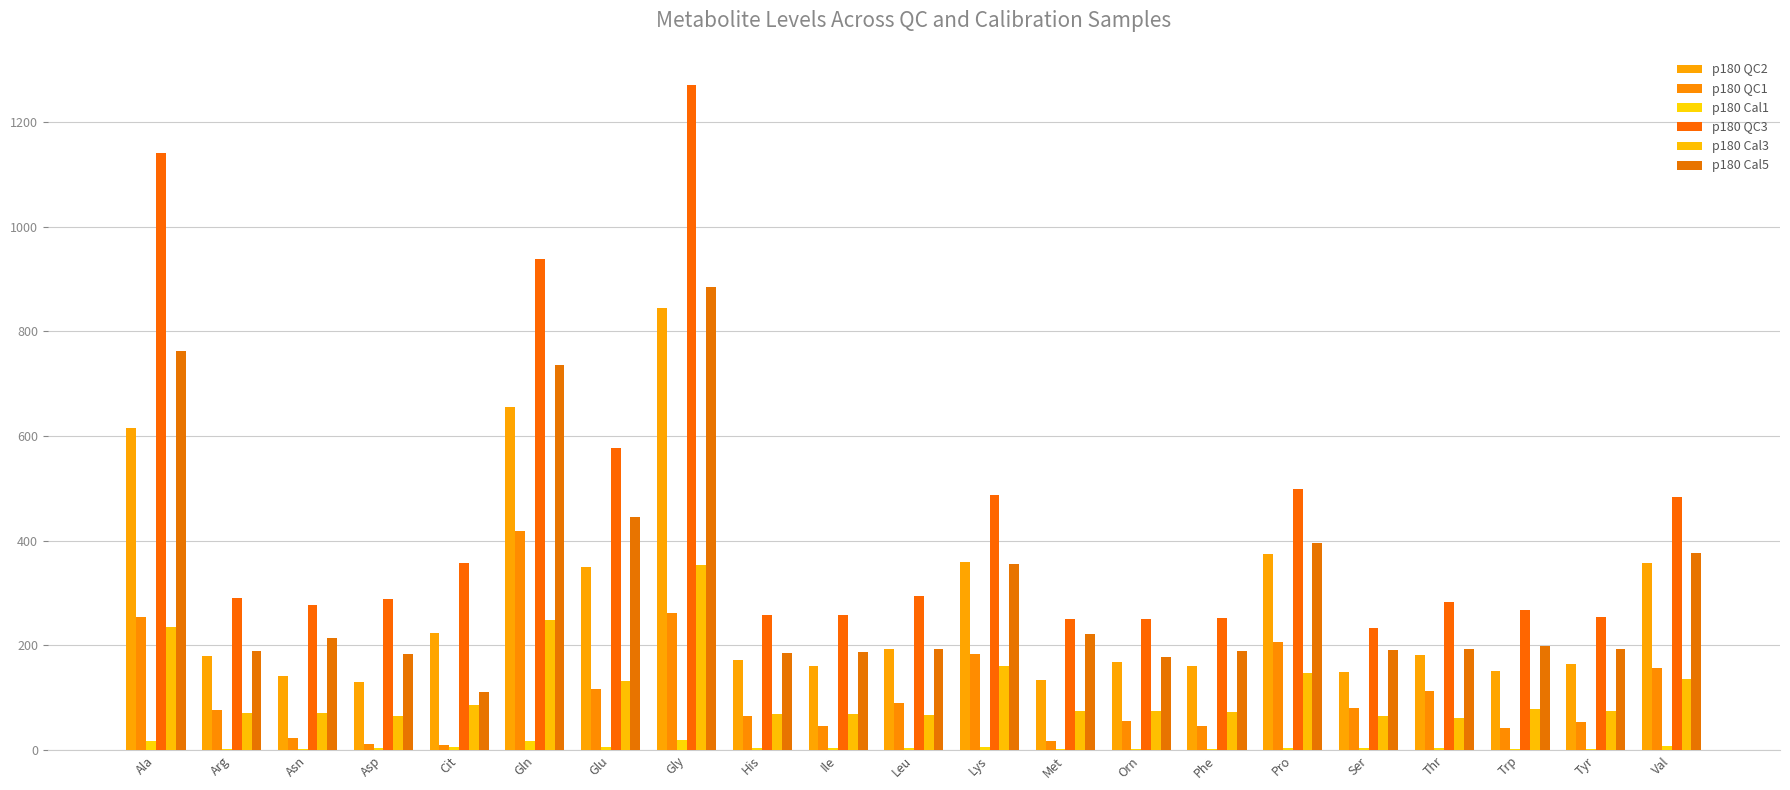

Which category has the highest value across all series?

Gly